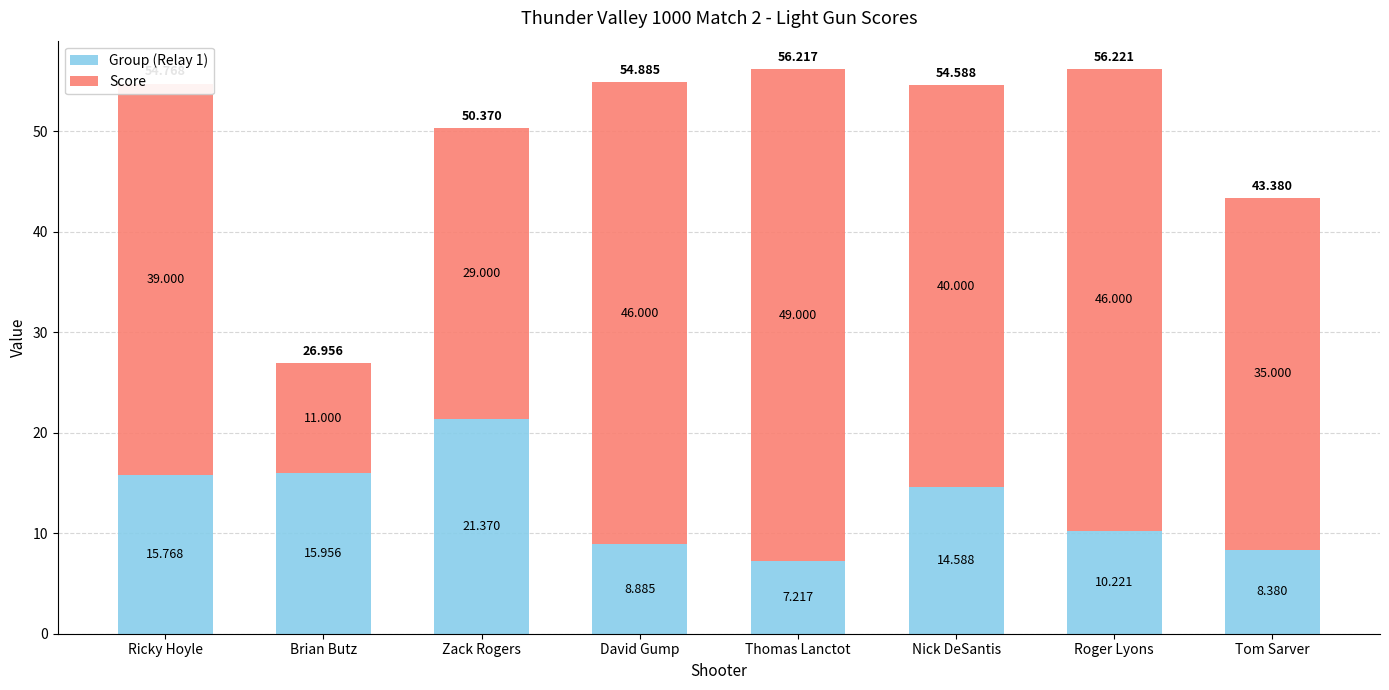

At which label is Group (Relay 1) closest to 14?

Nick DeSantis